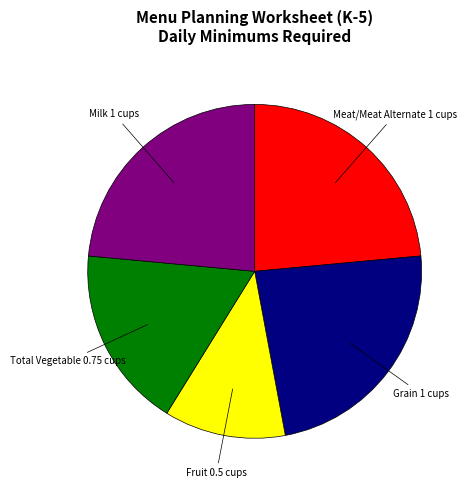

Is there a majority slice in this chart?

No